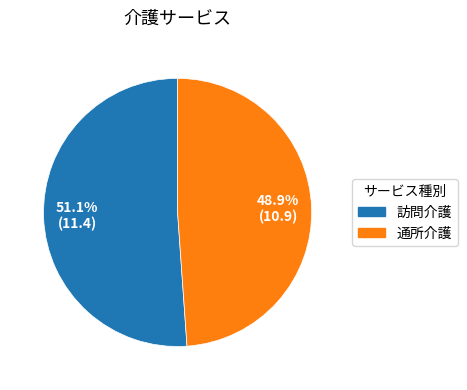

Which slice is the largest?

訪問介護